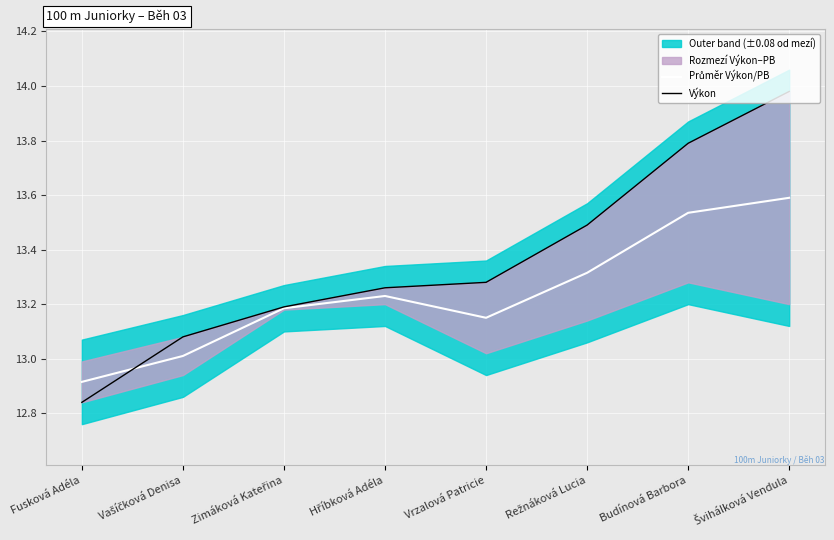

Which series has the largest total across all categories?

Výkon